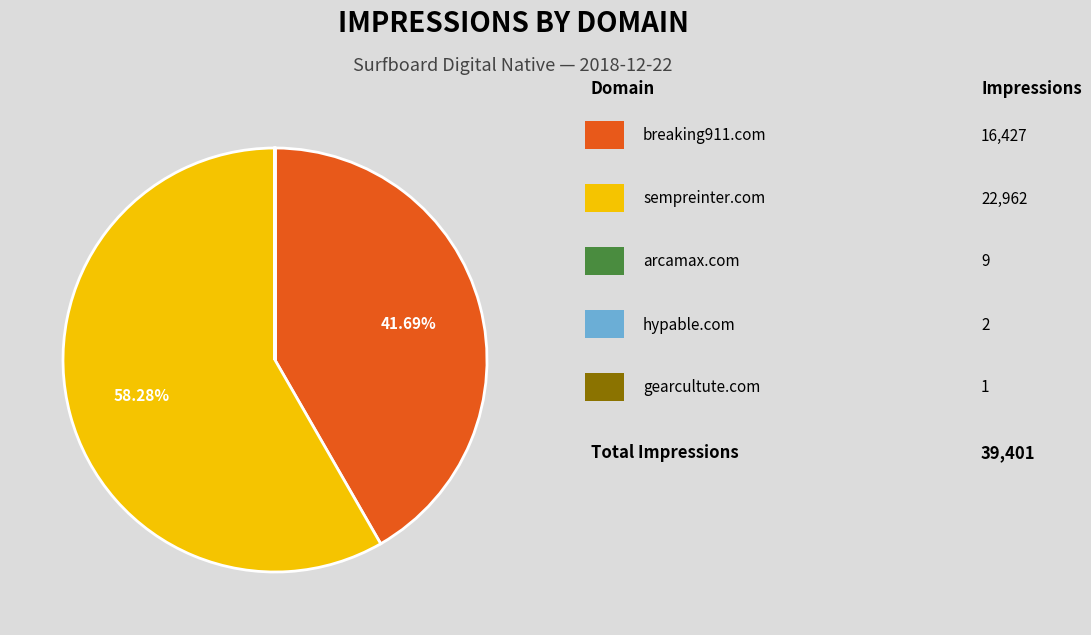

Is there a majority slice in this chart?

Yes